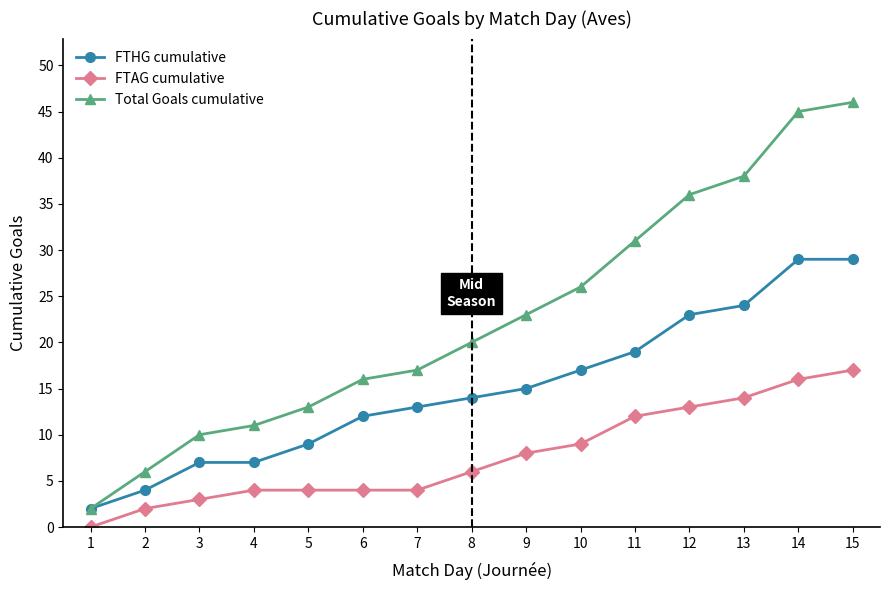

Does the chart display data point markers on the line(s)?

Yes